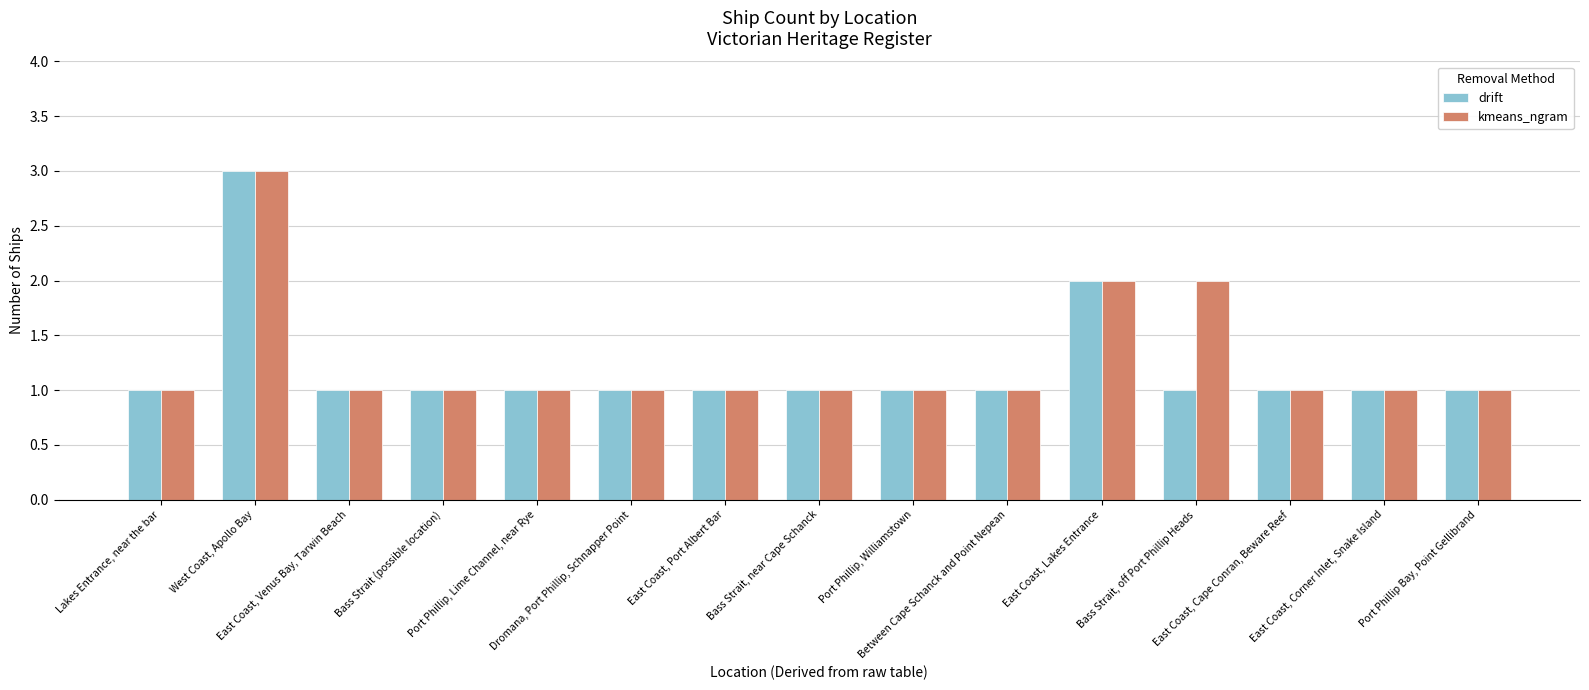

What are all the series names shown in the legend?

drift, kmeans_ngram